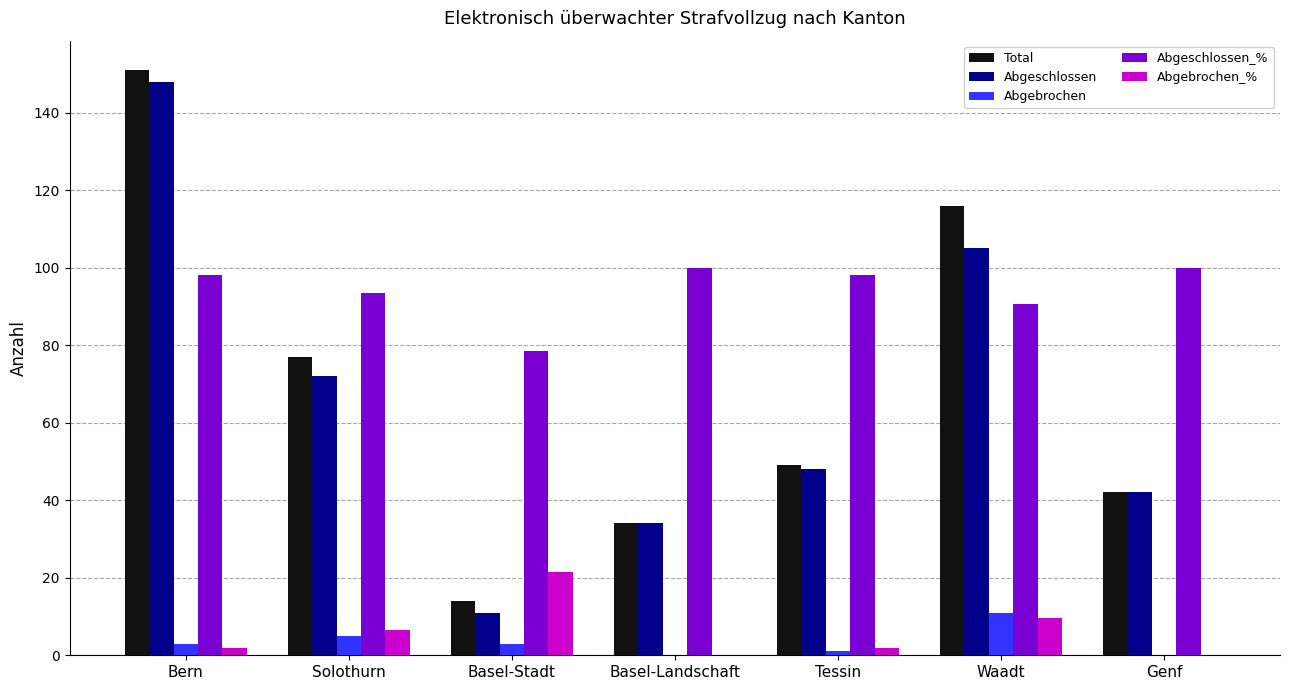

True or false: Total has a value of 63.8 at Tessin.

False